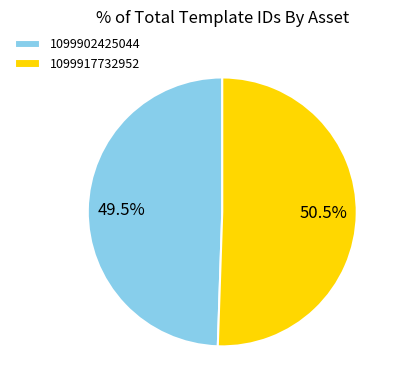

How many segments does this pie chart have?

2